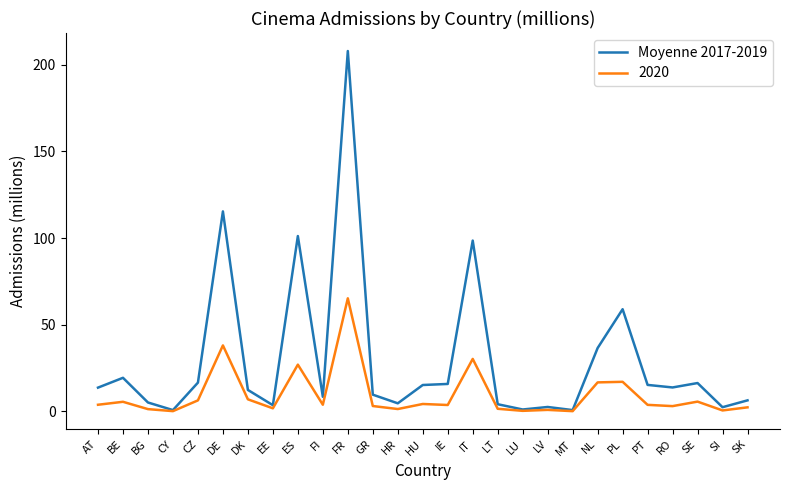

How many lines are shown in the chart?

2